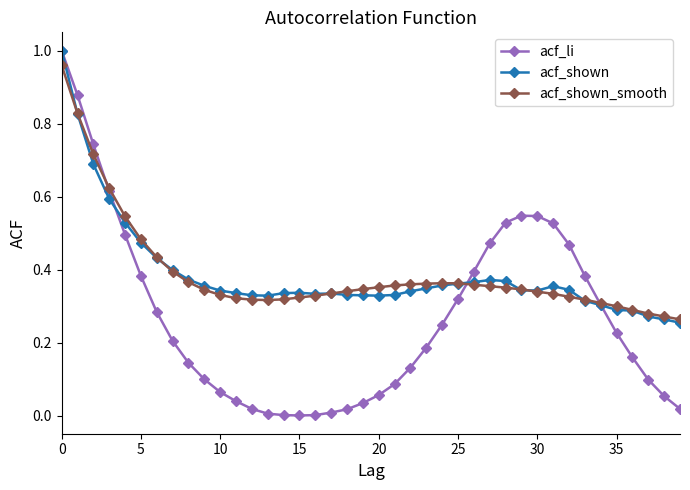

How many lines are shown in the chart?

3